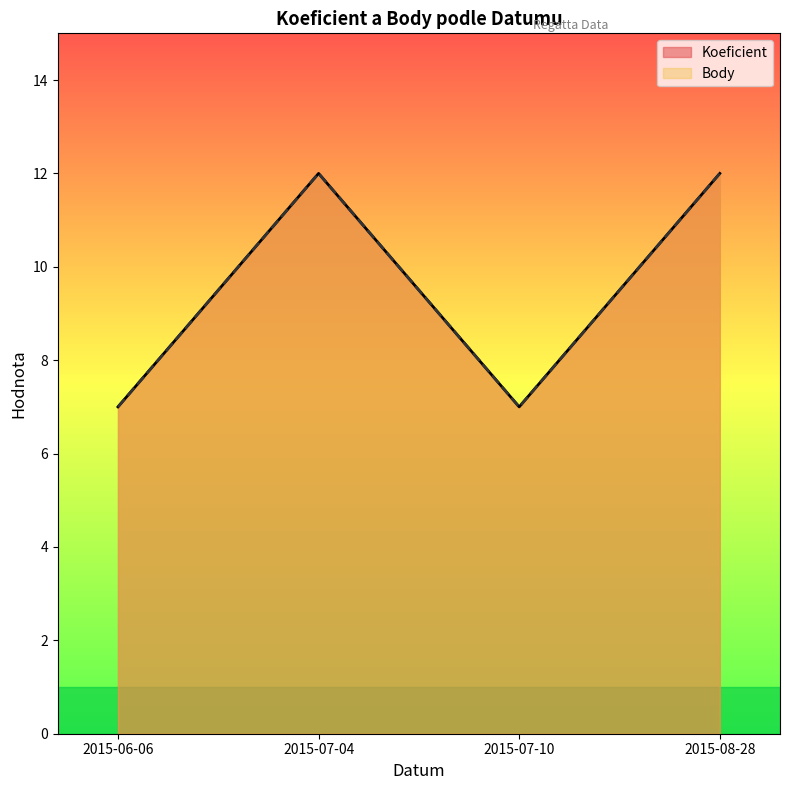

What is the lowest value of the Body series?

7